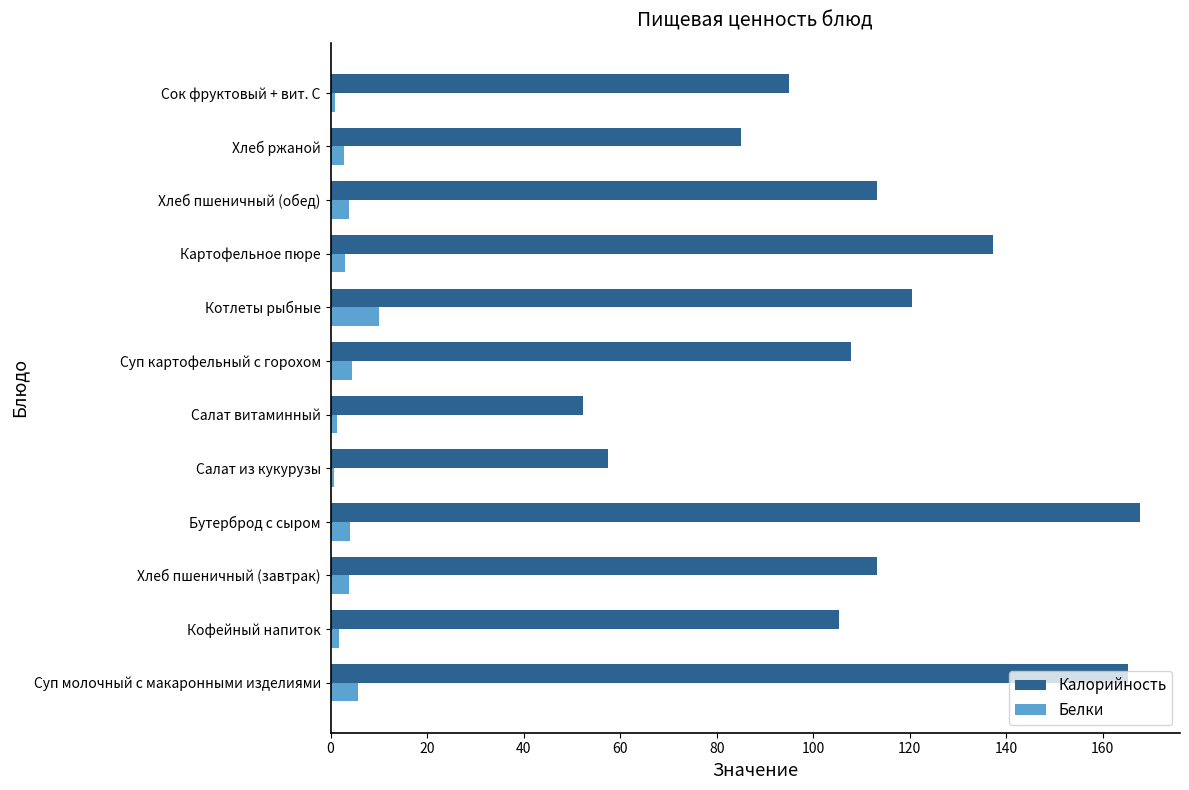

What is the difference between the highest and lowest values at Хлеб пшеничный (завтрак)?

109.4